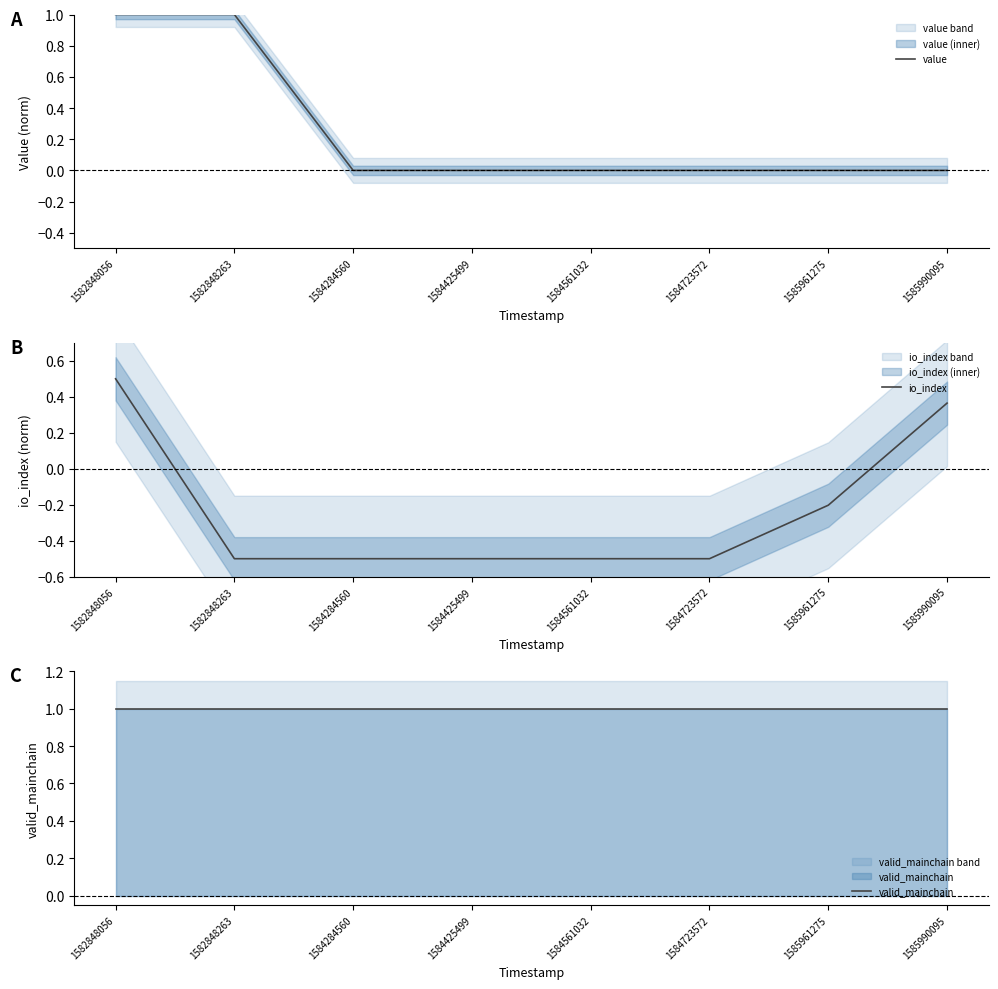

Rank the series by their maximum value, from highest to lowest.

valid_mainchain, value, io_index